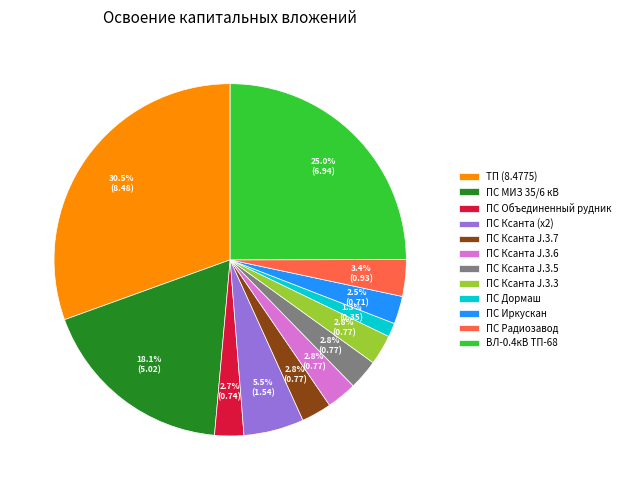

Count the number of slices in the pie.

12